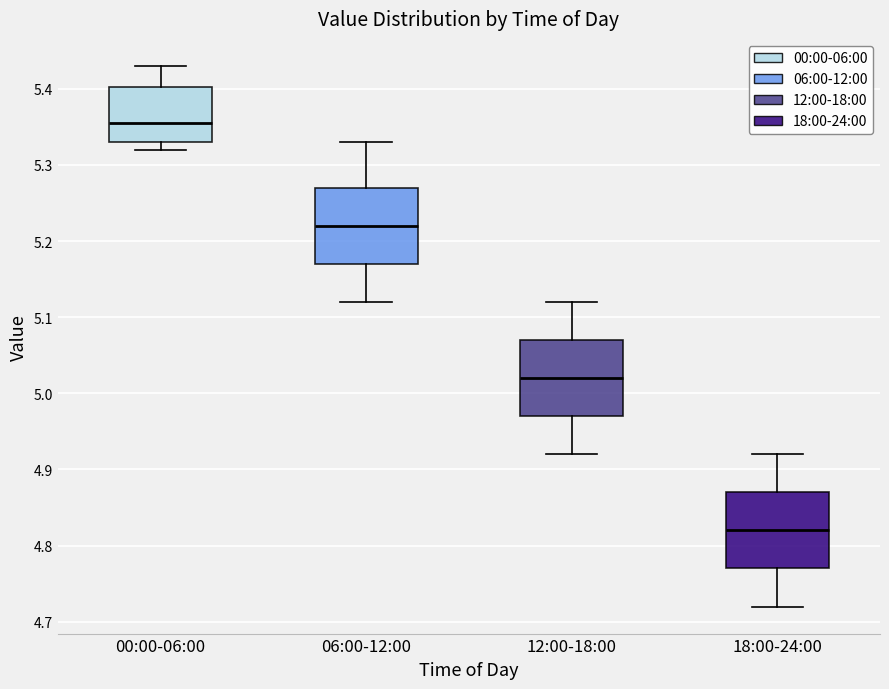

Reading left to right, read every box against the y-axis: the position of its median line, the range the box covers, and the ends of its whiskers. The values are not printed on the chart, so give them approximately, as read against the axis.

00:00-06:00: median 5.36, box 5.33 to 5.40, whiskers 5.32 to 5.43
06:00-12:00: median 5.22, box 5.17 to 5.27, whiskers 5.12 to 5.33
12:00-18:00: median 5.02, box 4.97 to 5.07, whiskers 4.92 to 5.12
18:00-24:00: median 4.82, box 4.77 to 4.87, whiskers 4.72 to 4.92